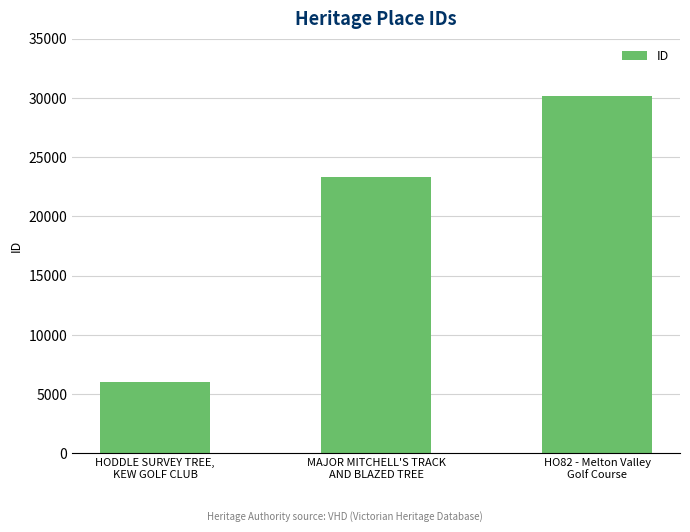

True or false: the data shows 20844 at HO82 - Melton Valley
Golf Course.

False